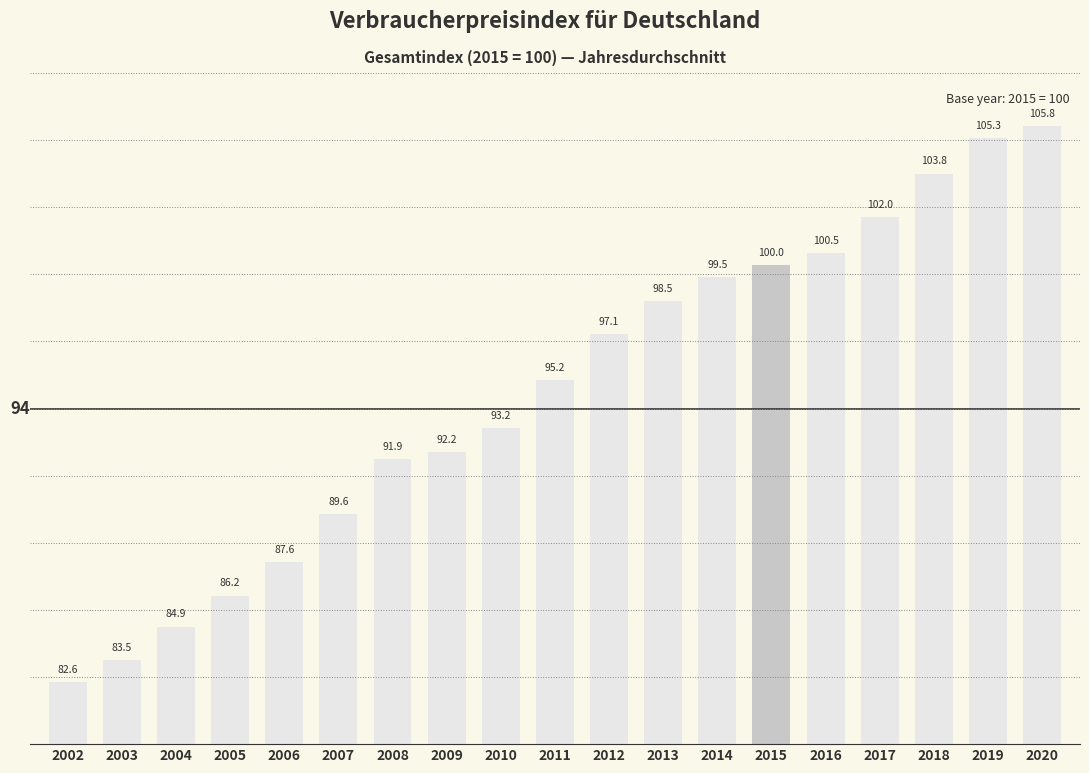

How many bars are there in total?

19